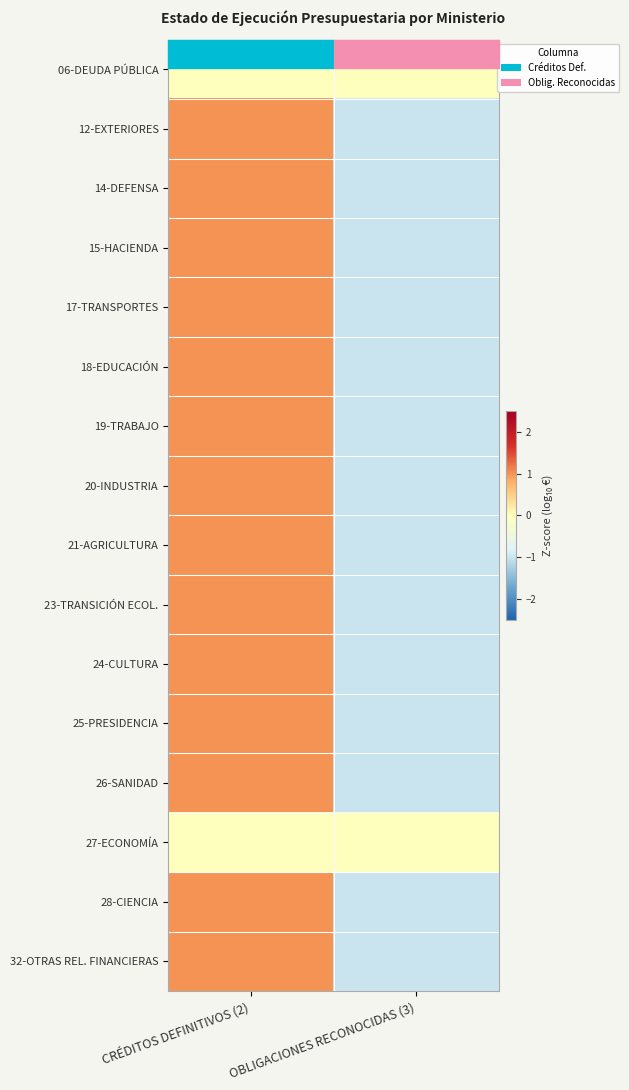

At which category does the chart reach its minimum across all series?

OBLIGACIONES RECONOCIDAS (3)